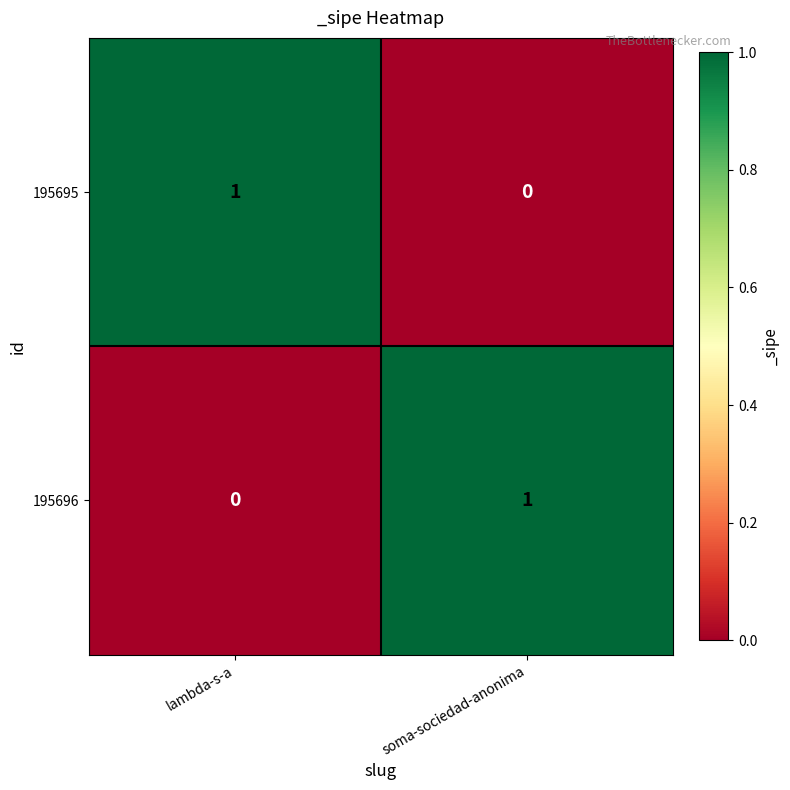

At soma-sociedad-anonima, list the series in order from smallest to largest.

195695, 195696